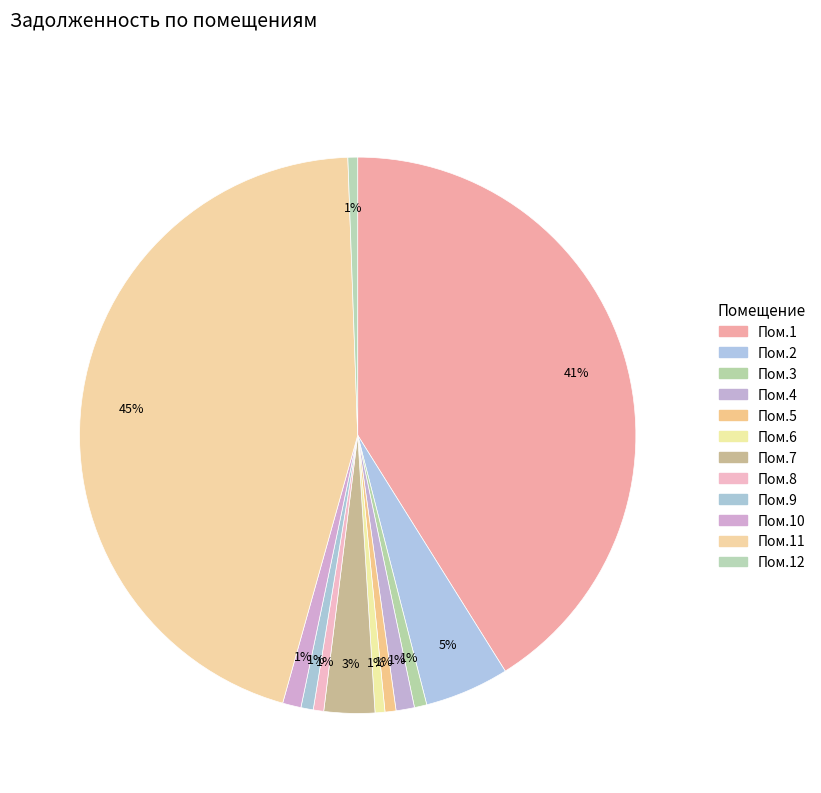

How many slices are in this pie chart?

12